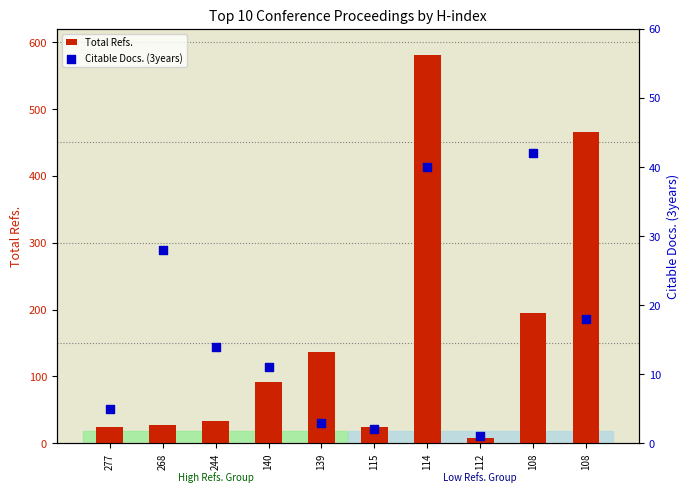

Which series has the largest total across all categories?

Total Refs.